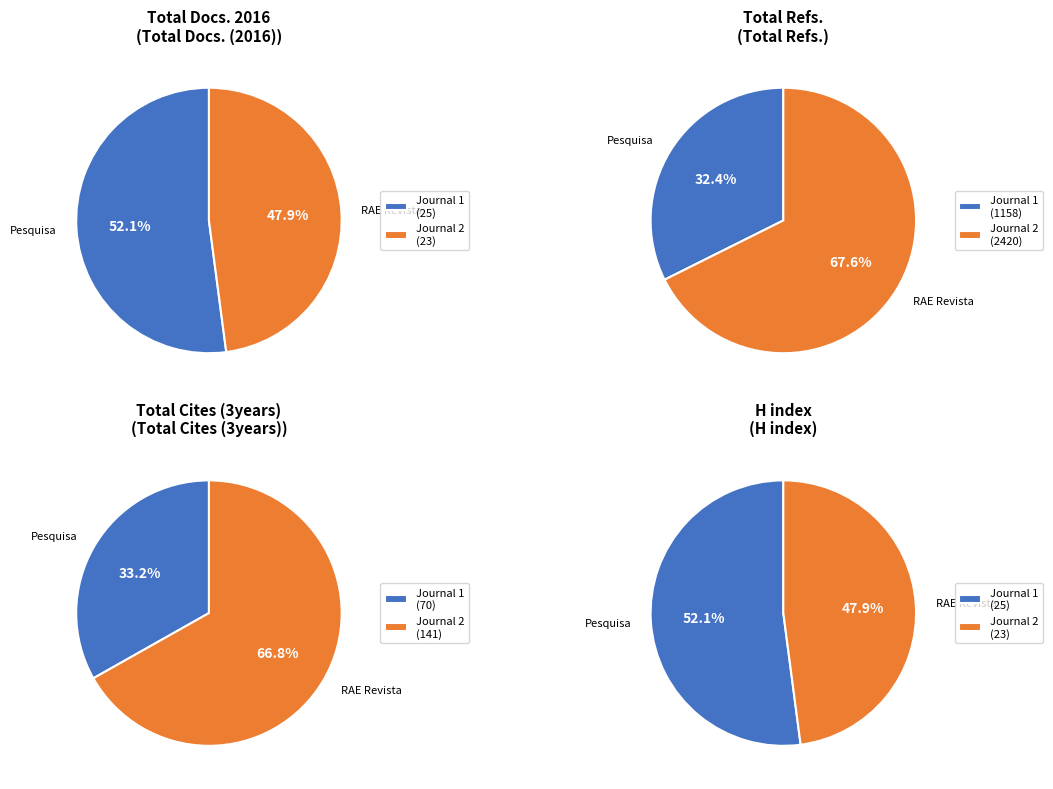

Which slice is the largest?

RAE Revista de Administracao de Empresas